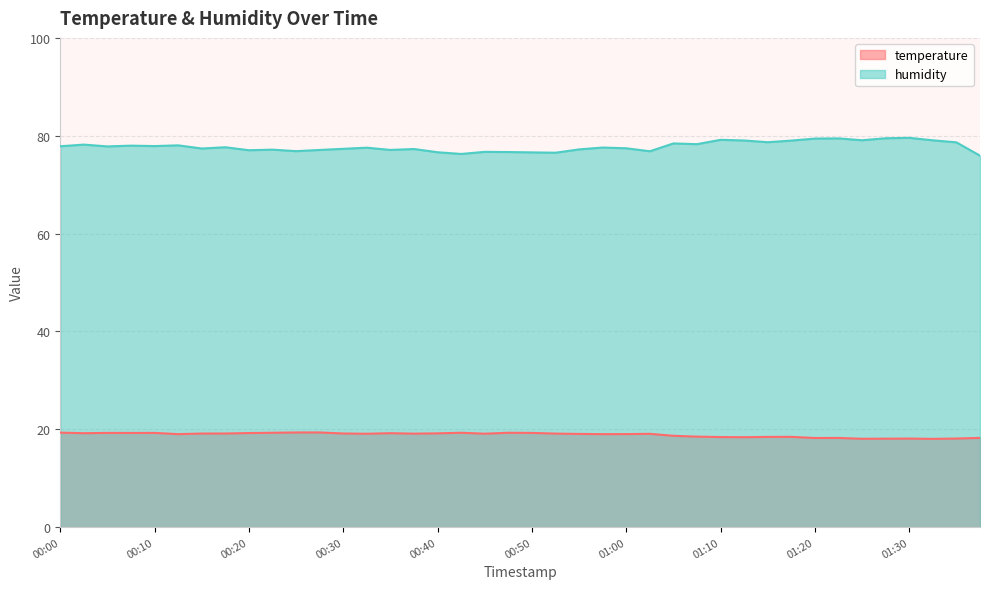

What is the label of the 33rd point from the right?

00:18